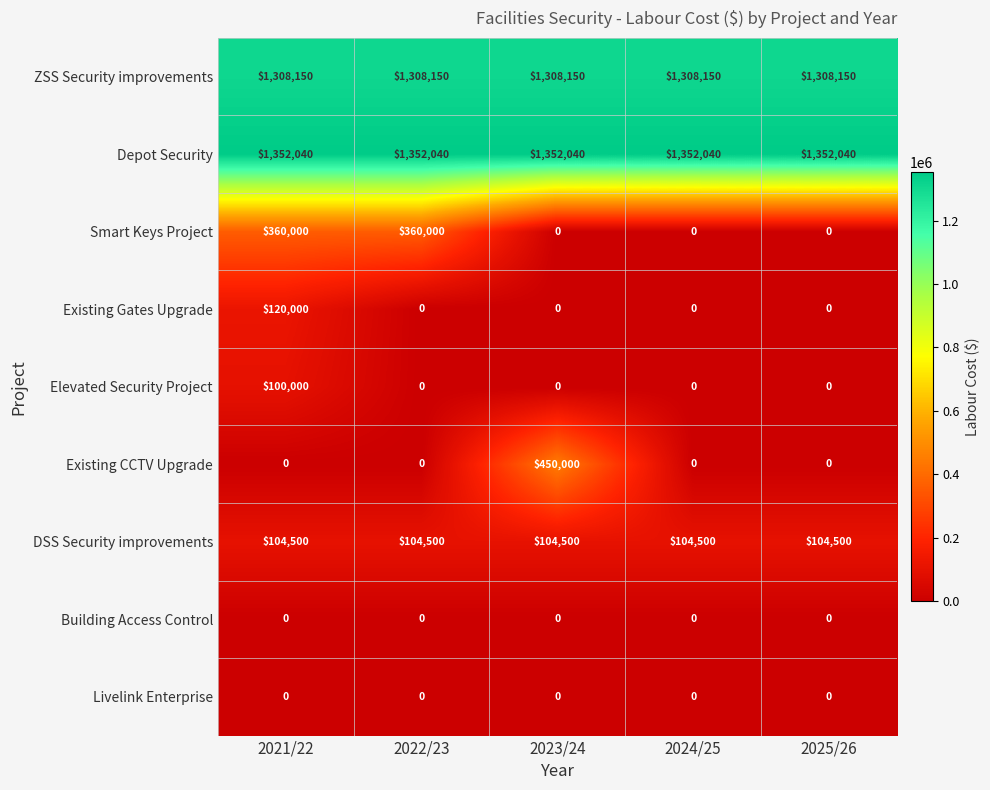

What is the minimum value for ZSS Security improvements?

1308150